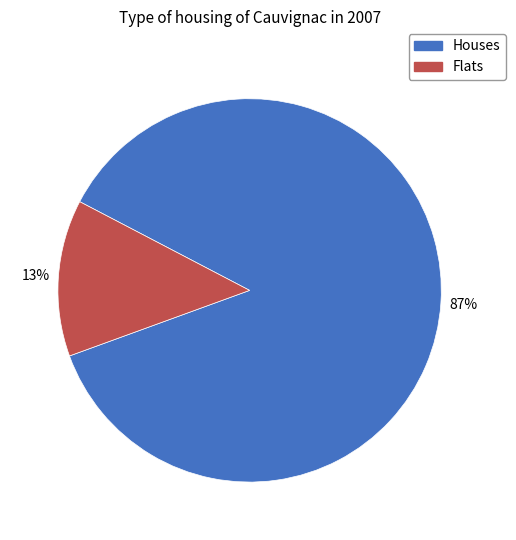

Which slice is the largest?

Houses